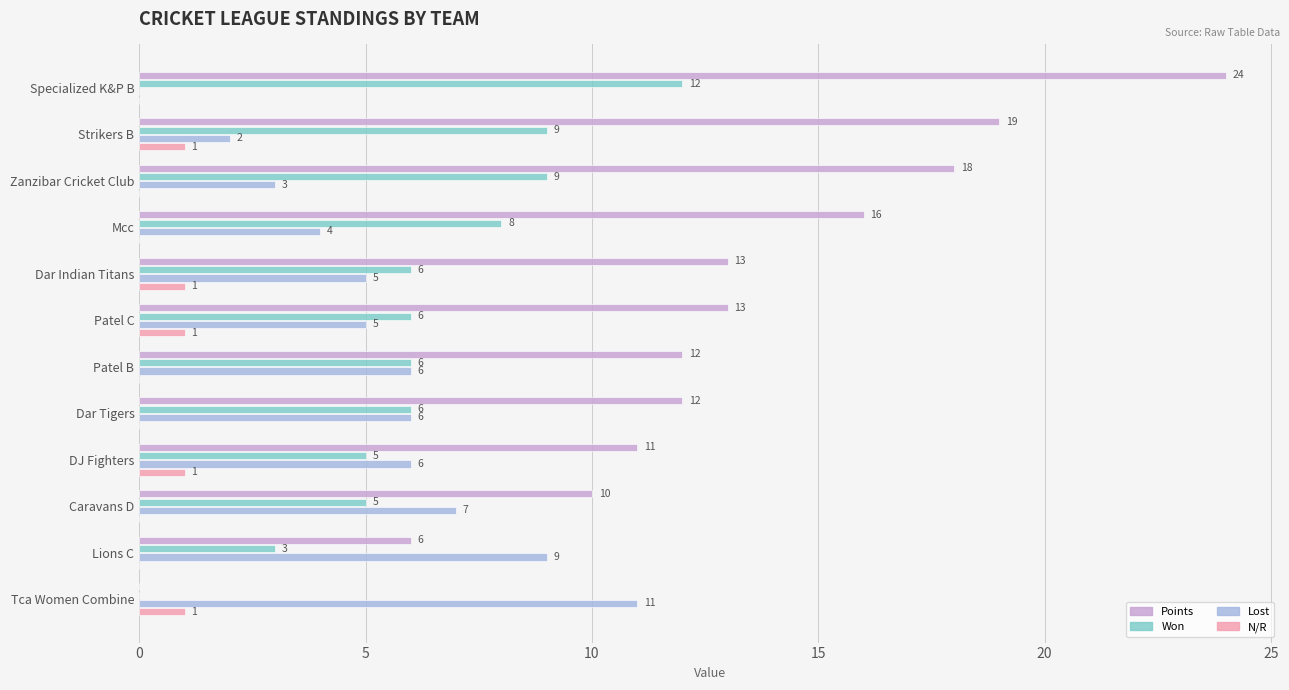

Which series changed the most between Patel B and Caravans D?

Points